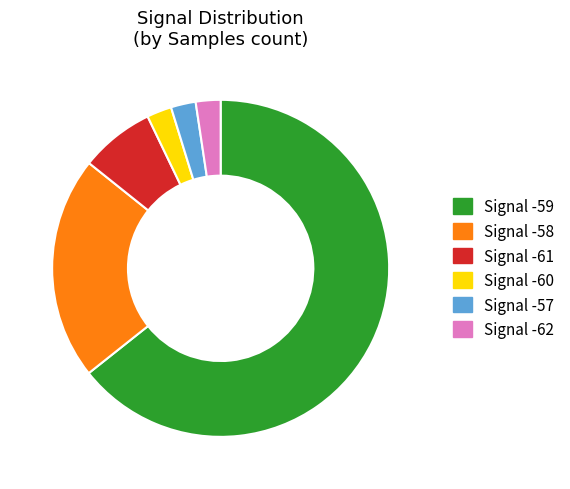

Is the sum of Signal -59 and Signal -60 greater than half?

Yes